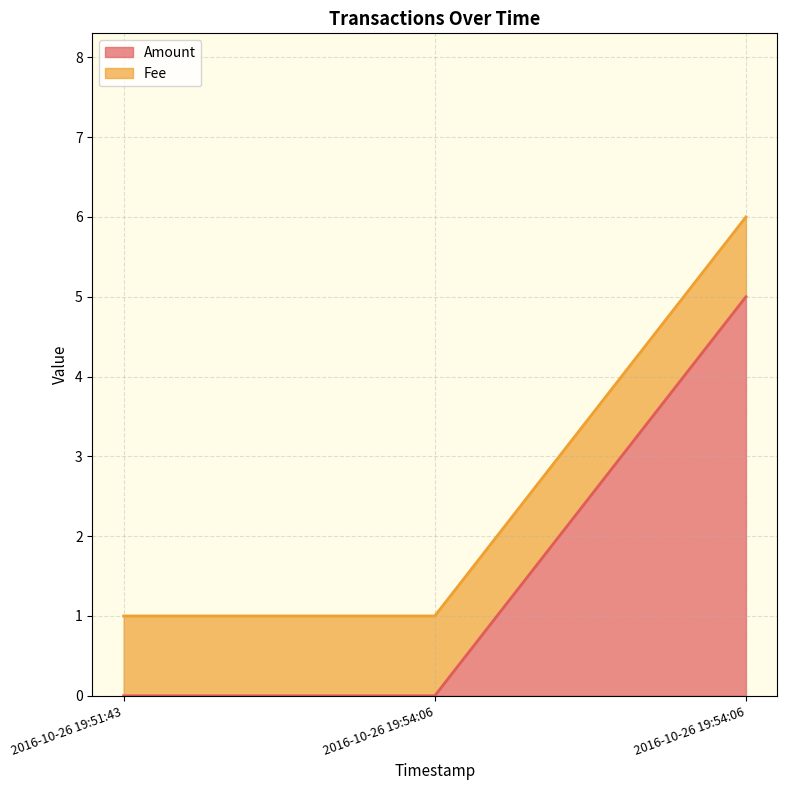

How many values are between 0 and 5?

3